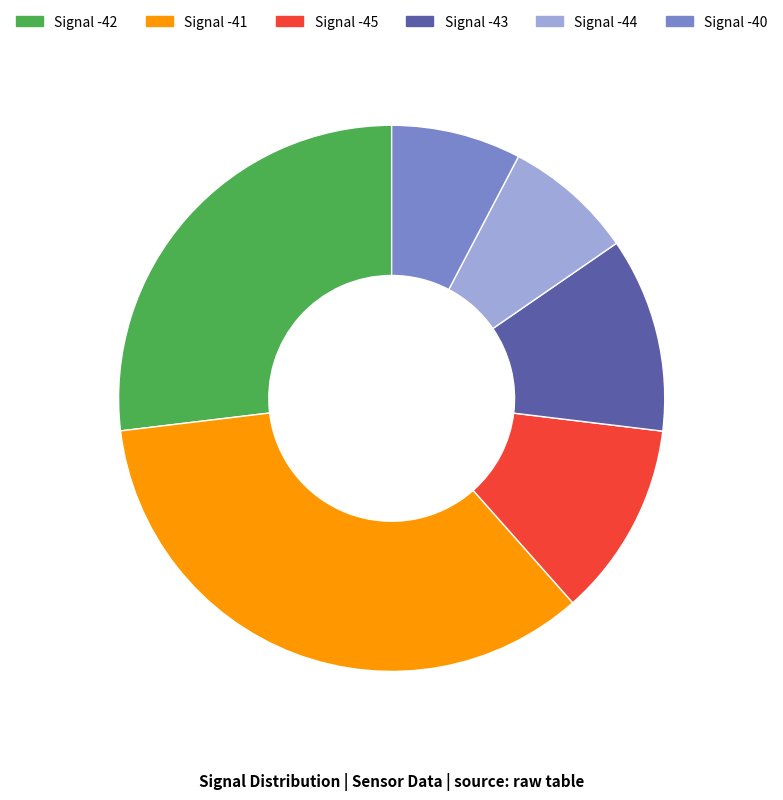

Approximately how many times larger is the value at Signal -45 compared to Signal -43?

1.0